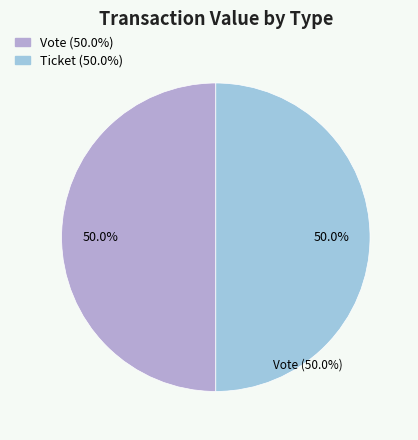

To the nearest percent, what is the combined percentage of Vote (io_index=1) and Ticket (io_index=0)?

100%